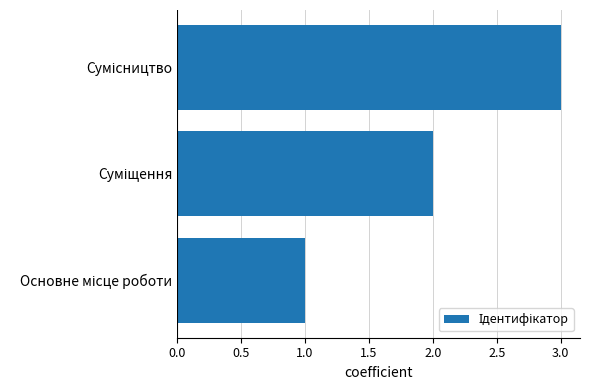

What is the sum of all values?

6